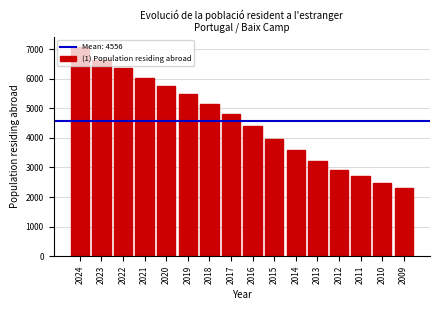

The value at 2015 is 1713. True or false?

False